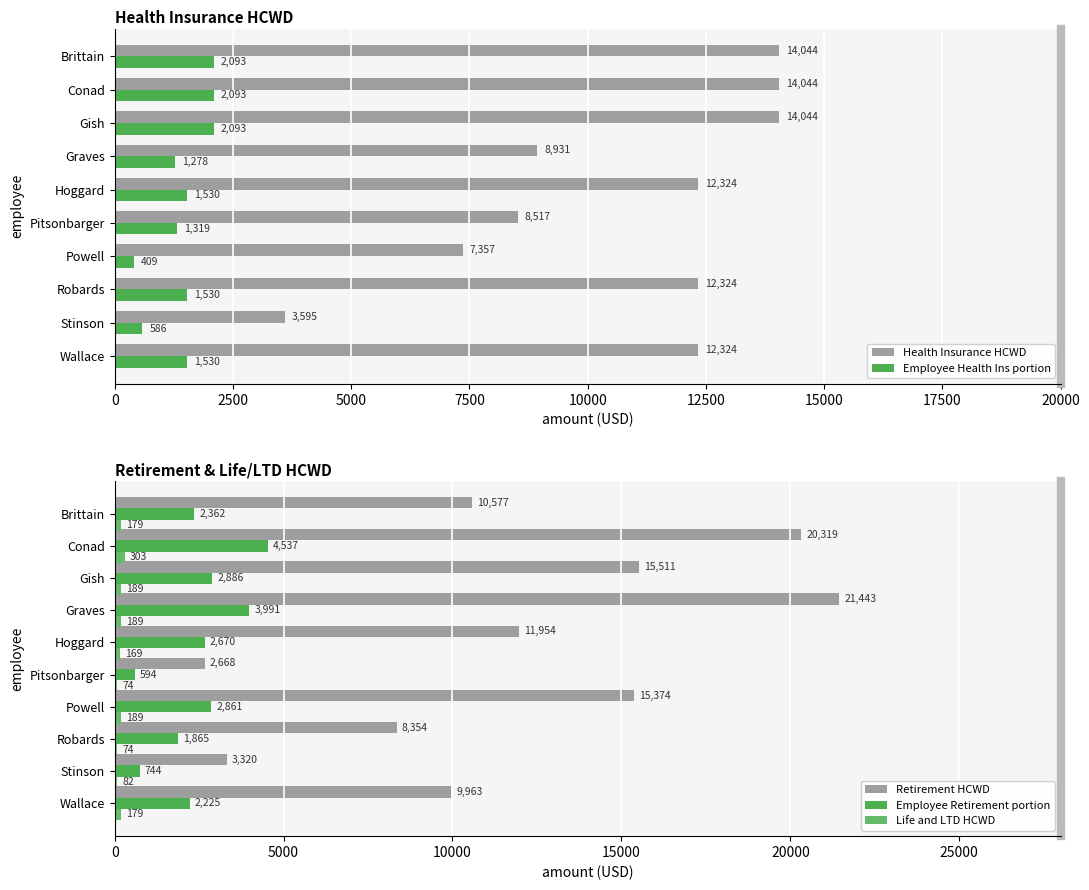

What is the difference between the maximum and minimum values in the Employee Health Ins portion series?

1684.0